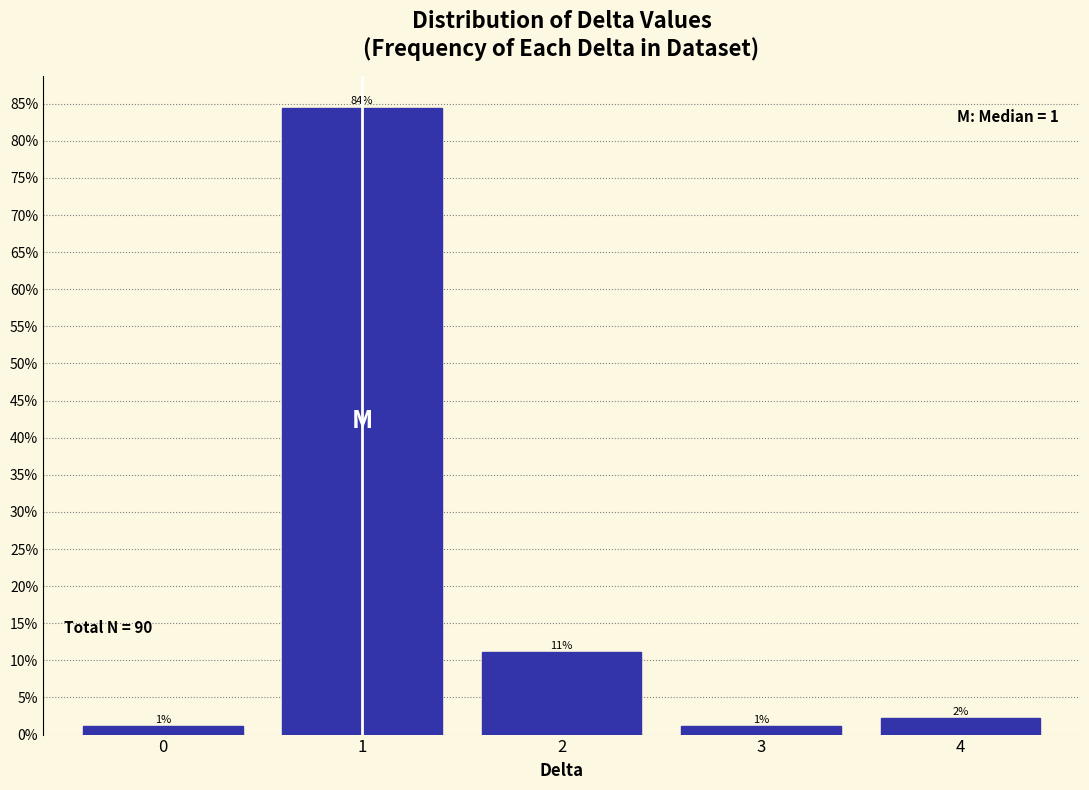

Are the bars horizontal?

No